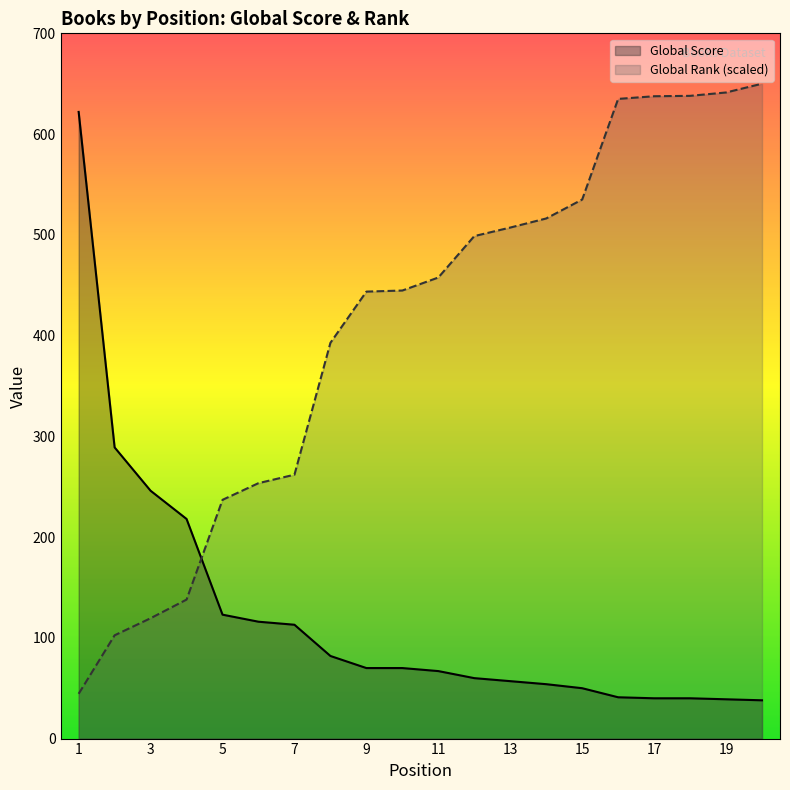

True or false: Global Rank (scaled) and Global Score intersect in this chart.

True